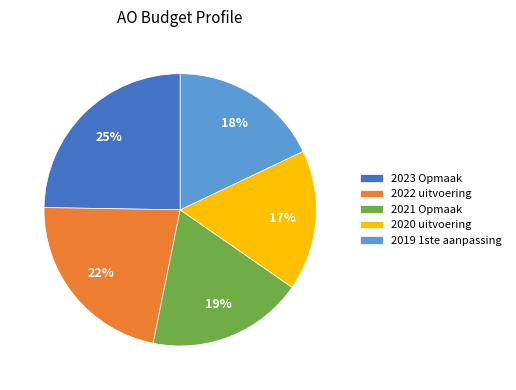

Approximately how many times larger is the value at 2019 1ste aanpassing compared to 2023 Opmaak?

0.7